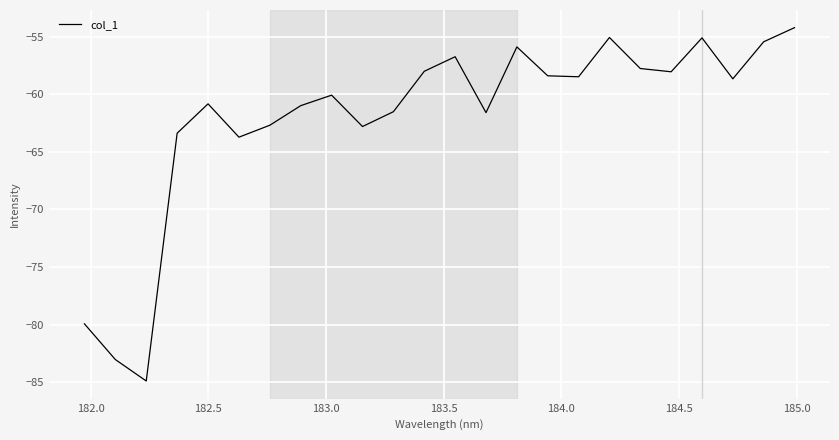

What is the minimum value shown in the chart?

-84.9